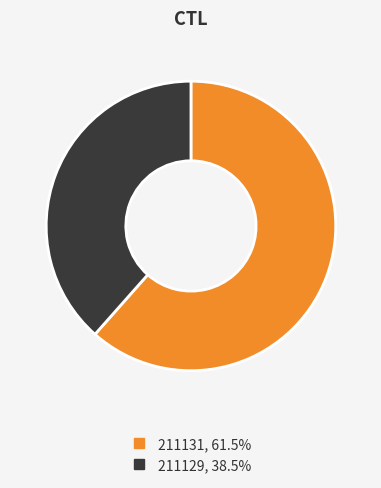

Approximately how many times larger is the value at 211129 compared to 211131?

0.6